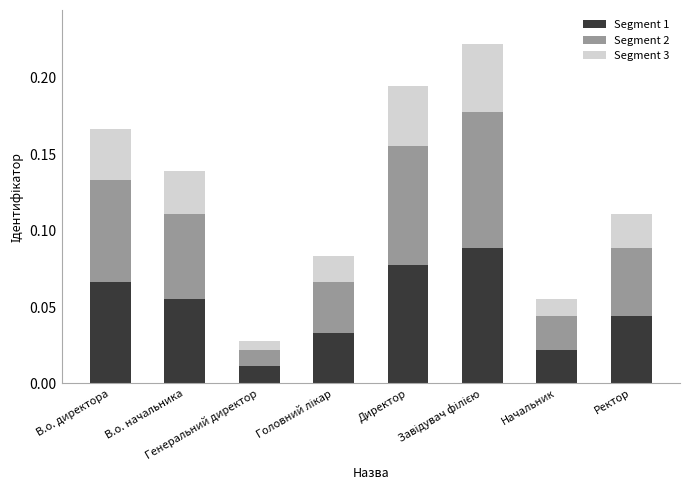

What are all the series names shown in the legend?

Segment 1, Segment 2, Segment 3